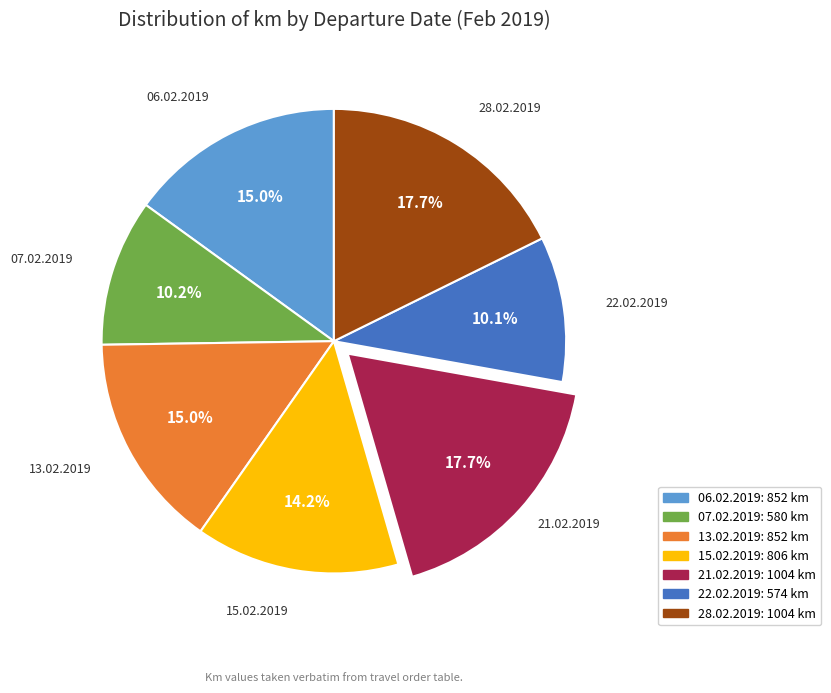

Does 13.02.2019 represent more than half of the total?

No